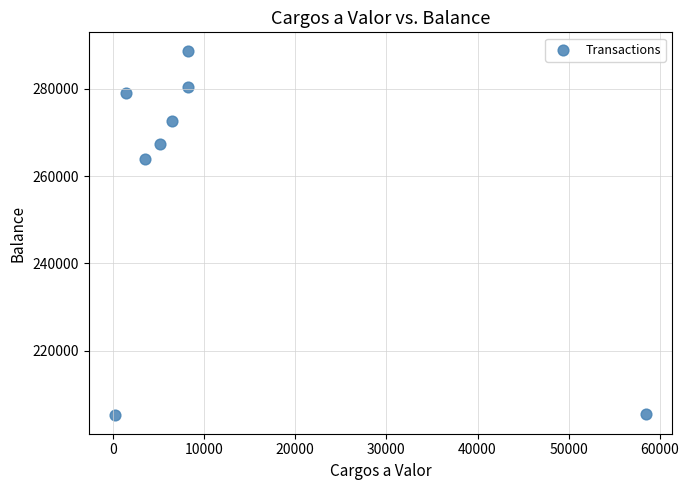

What is the average X value?

11471.3